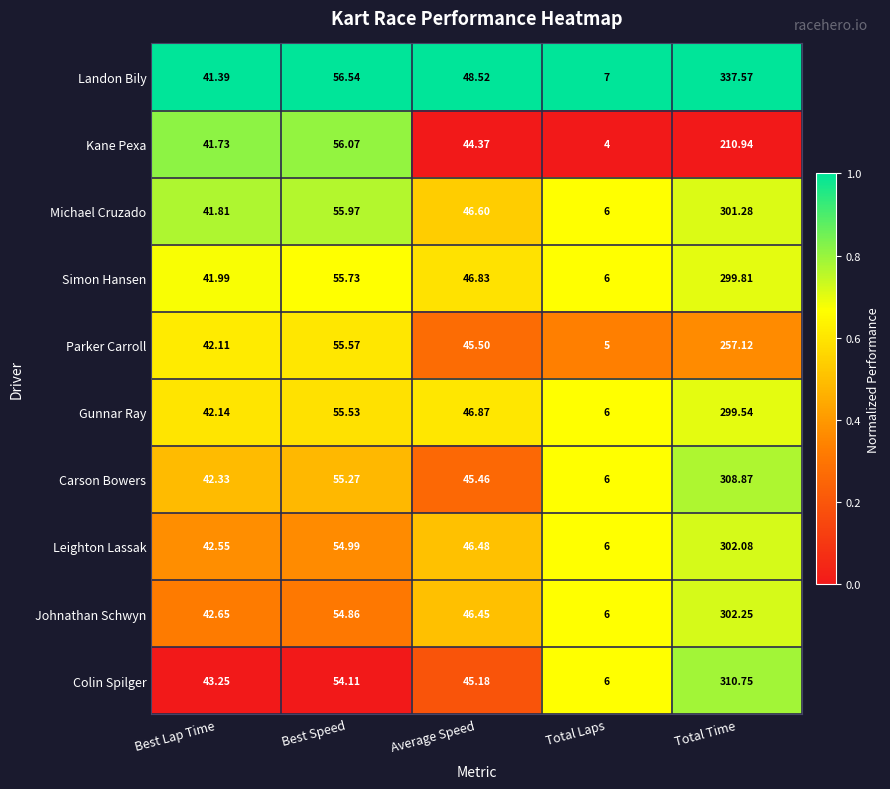

What is the difference between the highest and lowest values at Best Lap Time?

1.9